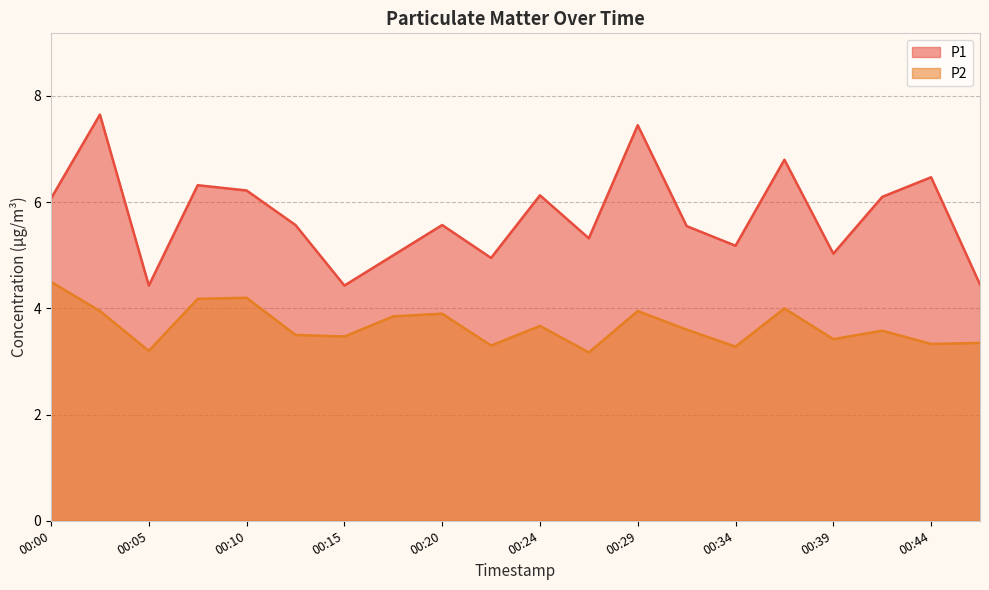

What is the average value of the P2 series?

3.7